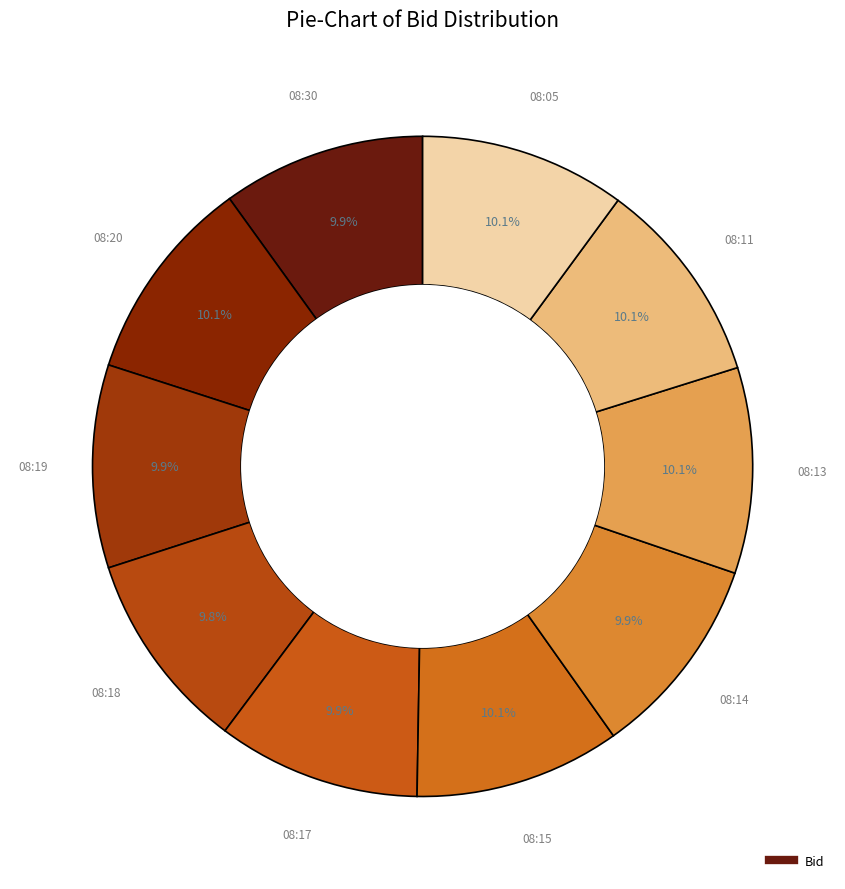

Count the number of slices in the pie.

10